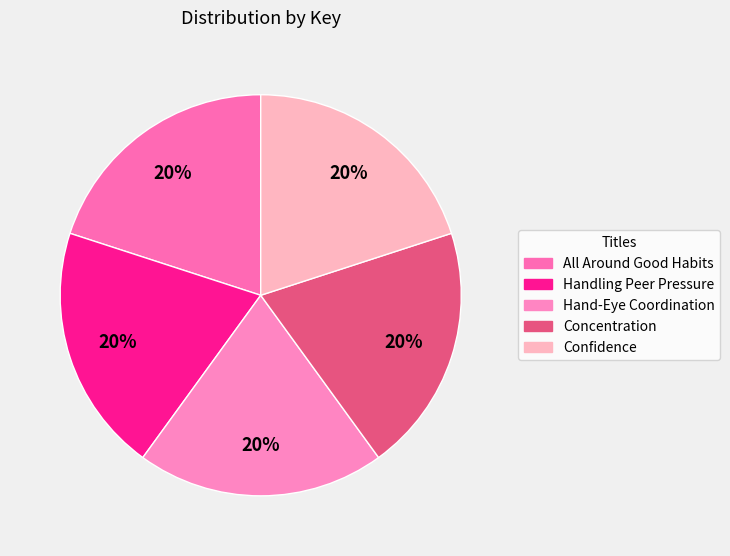

Is it true that Concentration is 14% of the pie?

False